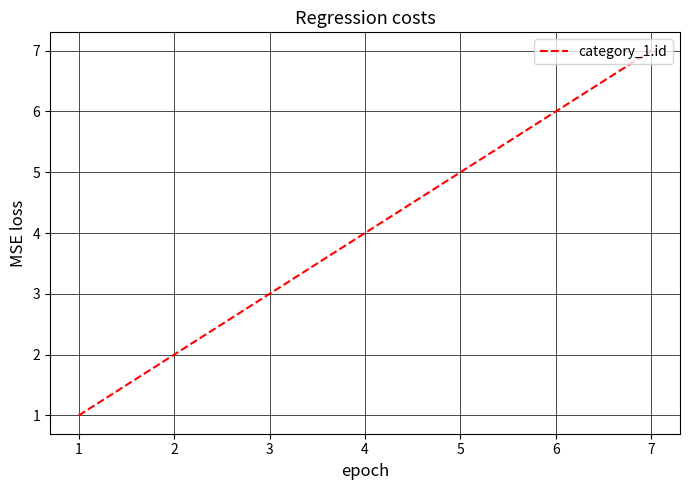

How many values are below 4?

3